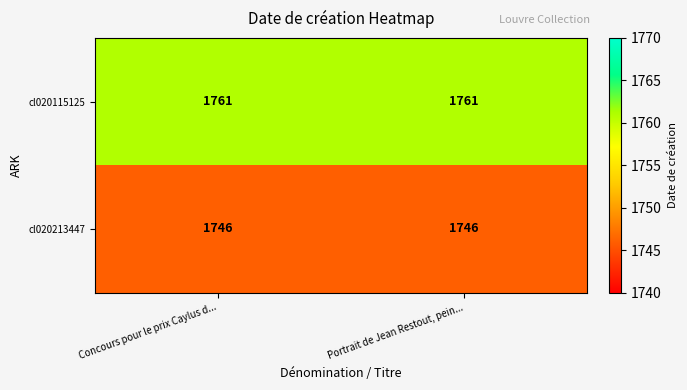

What is the minimum value shown in the chart?

1746